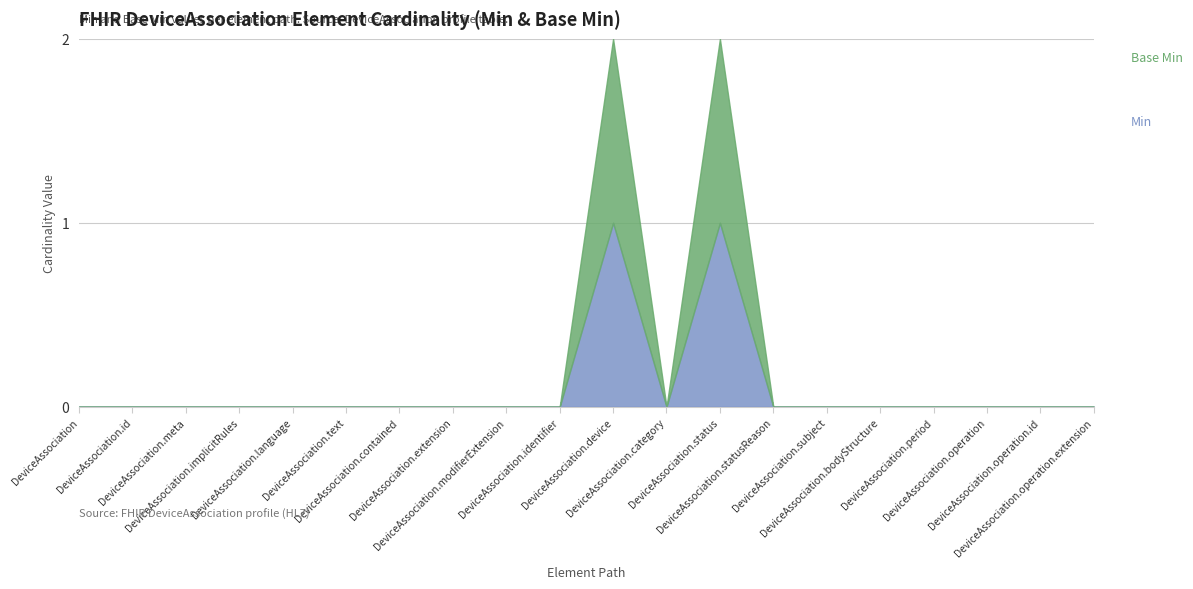

What is the label of the 10th point from the left?

DeviceAssociation.identifier